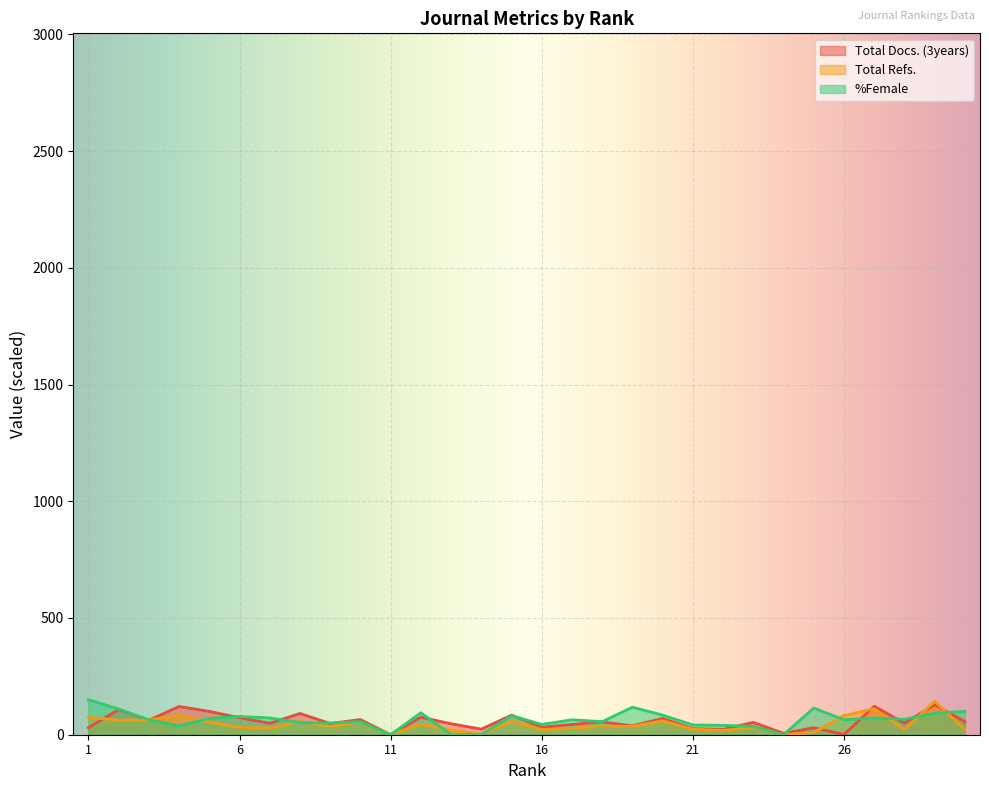

Reading left to right, what are all the values shown in this chart?

Total Docs. (3years): 1=30.0	2=108.0	3=62.0	4=121.0	5=100.0	6=73.0	7=49.0	8=91.0	9=48.0	10=65.0	11=0.0	12=75.0	13=47.0	14=24.0	15=84.0	16=32.0	17=44.0	18=55.0	19=38.0	20=70.0	21=26.0	22=23.0	23=53.0	24=6.0	25=30.0	26=1.0	27=122.0	28=50.0	29=129.0	30=56.0
Total Refs.: 1=74.7	2=62.6	3=63.3	4=83.0	5=54.8	6=31.5	7=27.9	8=55.8	9=35.3	10=53.1	11=0.0	12=45.1	13=18.9	14=0.0	15=57.8	16=21.9	17=27.3	18=37.1	19=35.6	20=59.5	21=23.6	22=18.1	23=32.3	24=0.0	25=9.3	26=82.1	27=111.4	28=22.0	29=143.1	30=22.3
%Female: 1=150.0	2=110.0	3=64.0	4=38.0	5=70.0	6=78.0	7=72.0	8=52.0	9=50.0	10=56.0	11=0.0	12=94.0	13=0.0	14=0.0	15=82.0	16=44.0	17=64.0	18=56.0	19=118.0	20=84.0	21=42.0	22=40.0	23=36.0	24=0.0	25=114.0	26=64.0	27=72.0	28=66.0	29=92.0	30=100.0